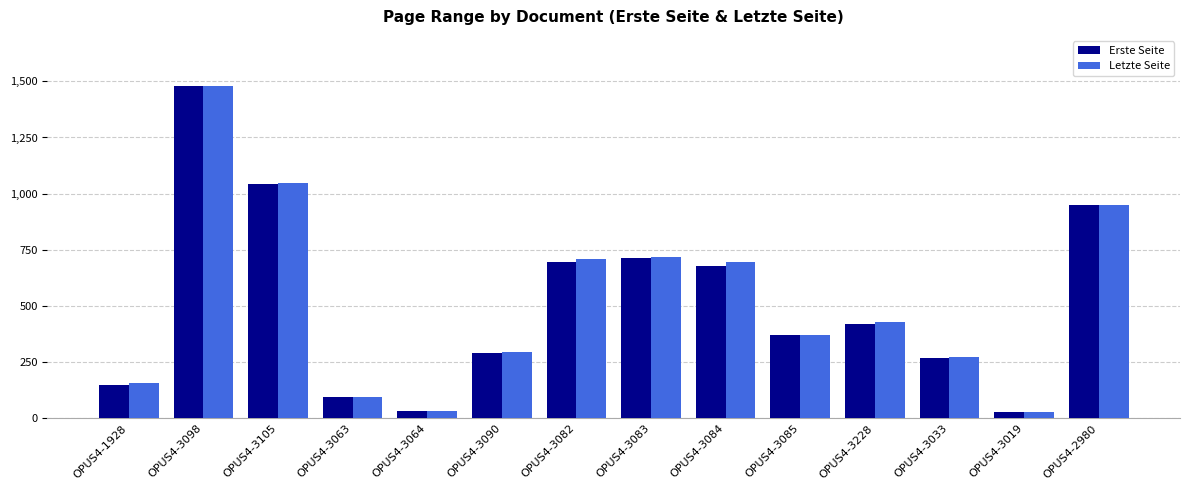

What is the sum of the Erste Seite values at OPUS4-3098 and OPUS4-1928?

1628